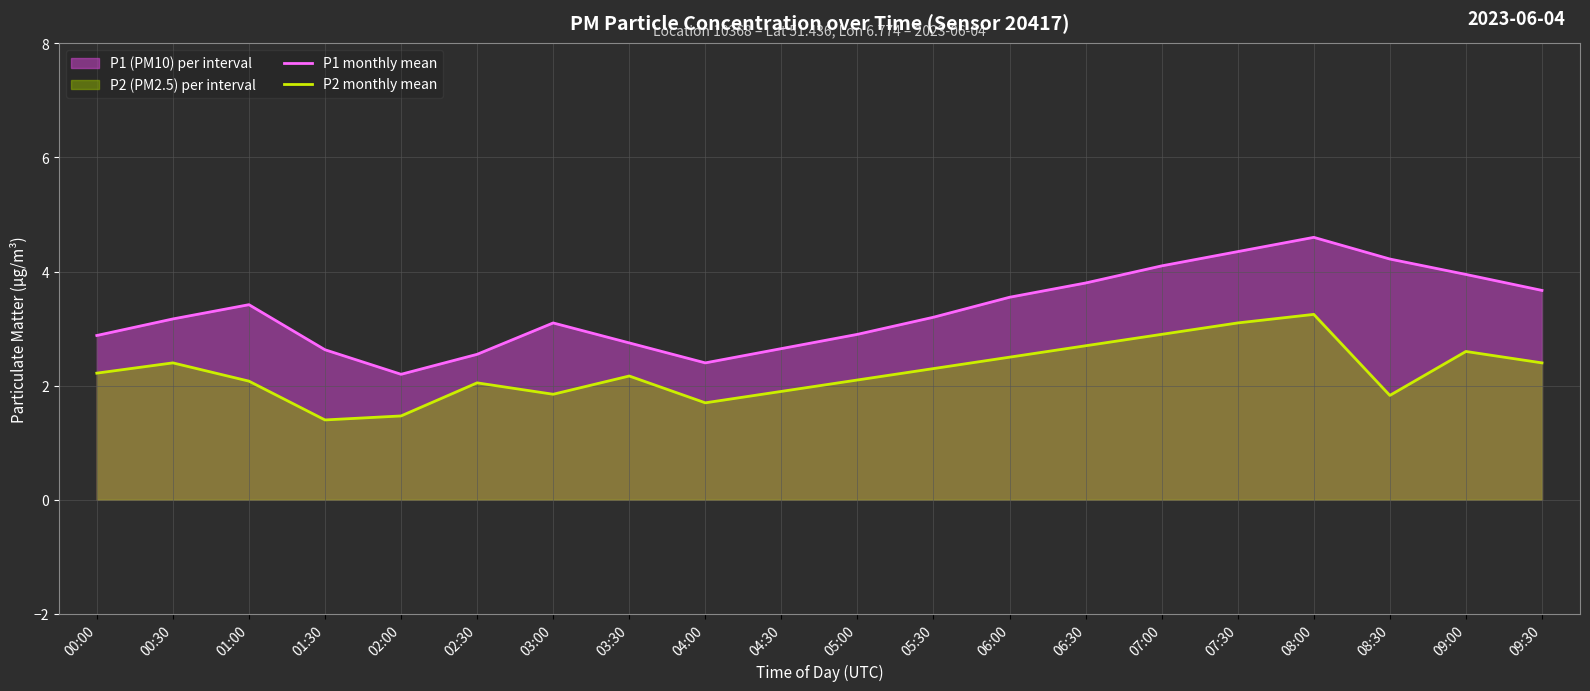

Reading right to left, list all the values displayed in this chart.

P1 monthly mean: 09:30=3.7	09:00=4.0	08:30=4.2	08:00=4.6	07:30=4.3	07:00=4.1	06:30=3.8	06:00=3.5	05:30=3.2	05:00=2.9	04:30=2.6	04:00=2.4	03:30=2.8	03:00=3.1	02:30=2.5	02:00=2.2	01:30=2.6	01:00=3.4	00:30=3.2	00:00=2.9
P2 monthly mean: 09:30=2.4	09:00=2.6	08:30=1.8	08:00=3.2	07:30=3.1	07:00=2.9	06:30=2.7	06:00=2.5	05:30=2.3	05:00=2.1	04:30=1.9	04:00=1.7	03:30=2.2	03:00=1.9	02:30=2.0	02:00=1.5	01:30=1.4	01:00=2.1	00:30=2.4	00:00=2.2